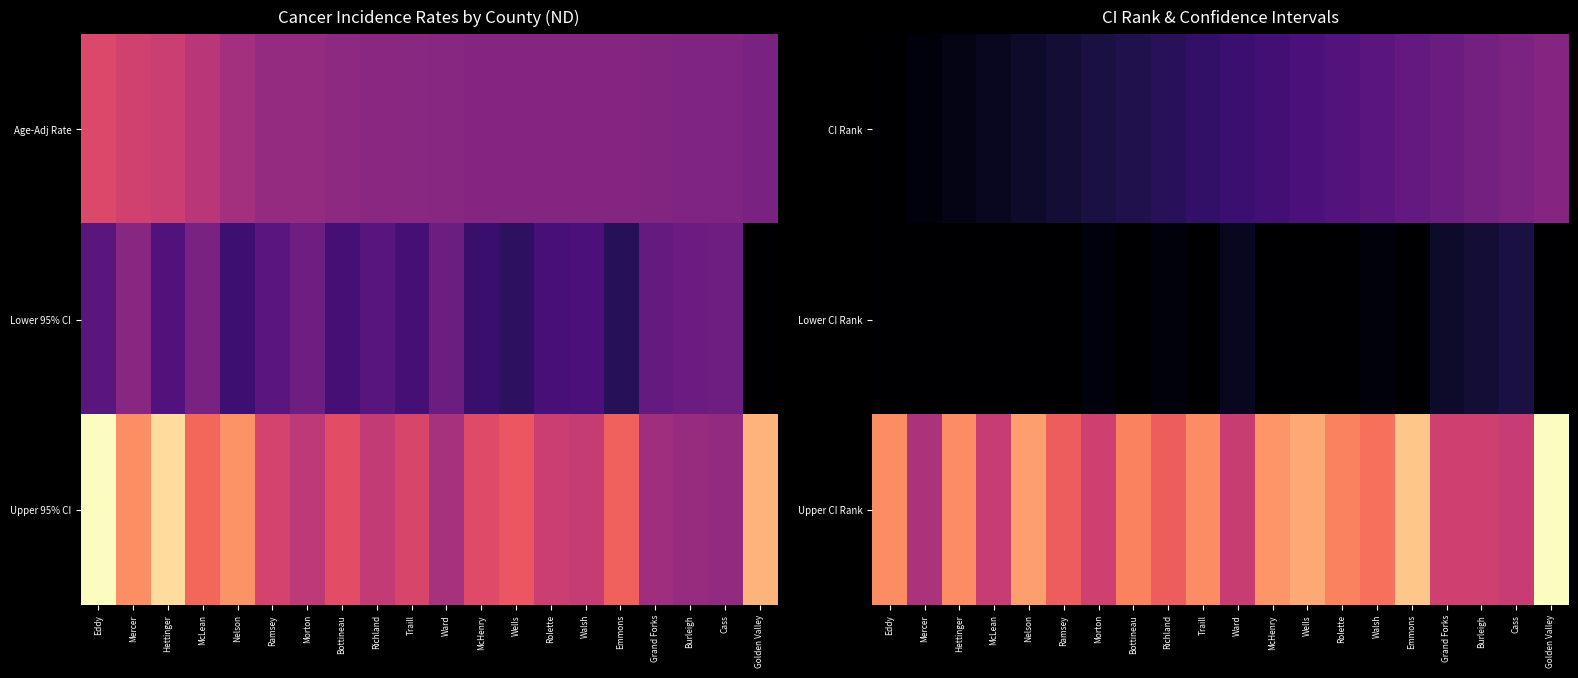

Reading left to right, extract all data points from this chart.

CI Rank: Eddy=1	Mercer=2	Hettinger=3	McLean=4	Nelson=5	Ramsey=6	Morton=7	Bottineau=8	Richland=9	Traill=10	Ward=11	McHenry=12	Wells=13	Rolette=14	Walsh=15	Emmons=16	Grand Forks=17	Burleigh=18	Cass=19	Golden Valley=20
Lower CI Rank: Eddy=1	Mercer=1	Hettinger=1	McLean=1	Nelson=1	Ramsey=1	Morton=2	Bottineau=1	Richland=2	Traill=1	Ward=4	McHenry=1	Wells=1	Rolette=1	Walsh=2	Emmons=1	Grand Forks=5	Burleigh=6	Cass=7	Golden Valley=1
Upper CI Rank: Eddy=39	Mercer=25	Hettinger=39	McLean=28	Nelson=41	Ramsey=34	Morton=29	Bottineau=38	Richland=34	Traill=39	Ward=28	McHenry=40	Wells=42	Rolette=38	Walsh=36	Emmons=45	Grand Forks=29	Burleigh=29	Cass=28	Golden Valley=51